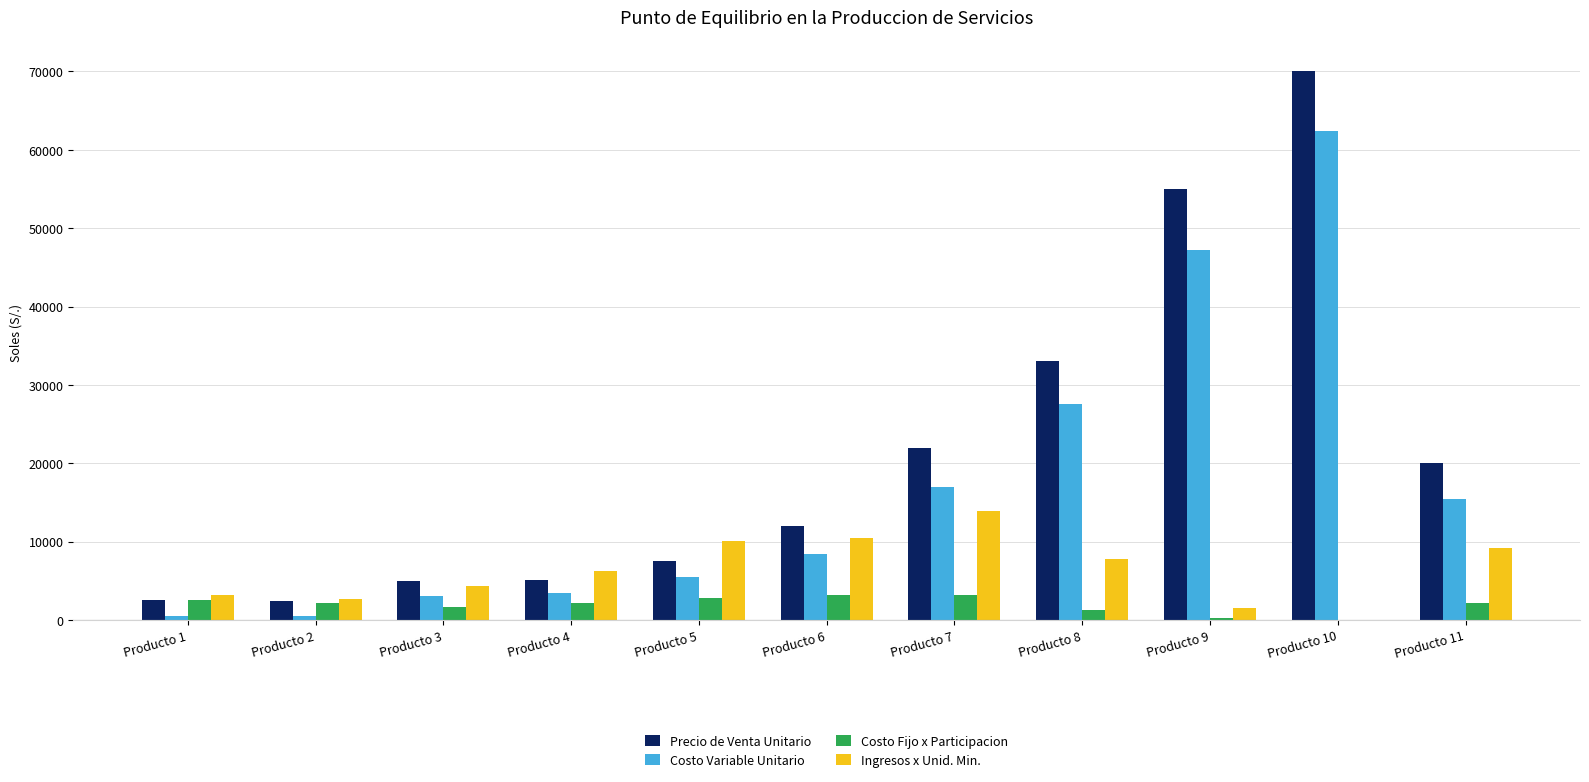

Which series has the widest spread of values?

Precio de Venta Unitario